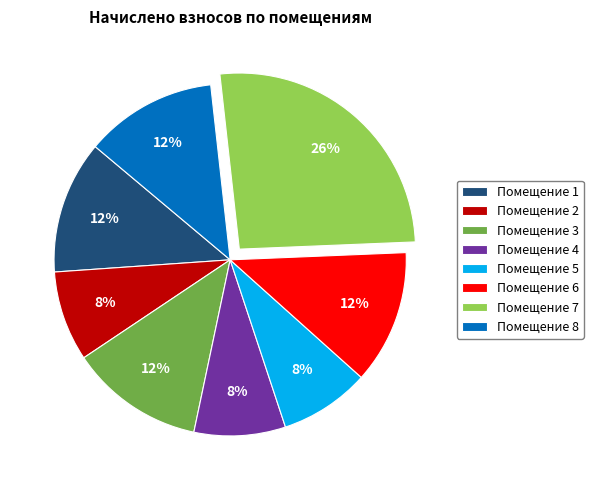

What is the ratio of the value at Помещение 6 to the value at Помещение 5?

1.5